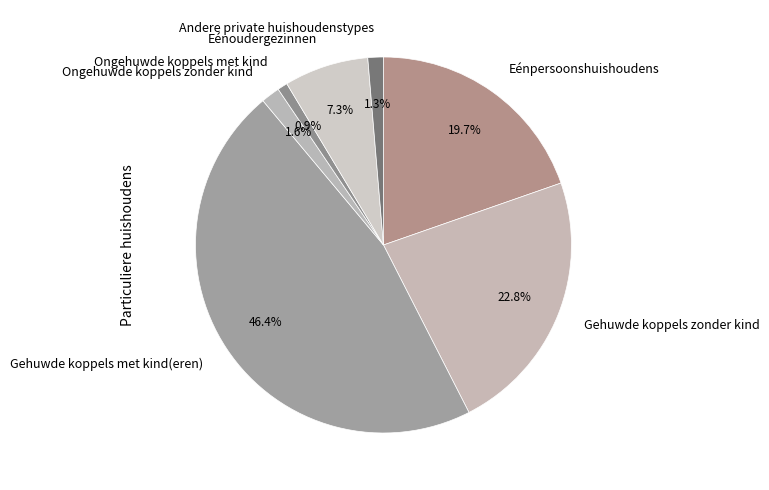

What percentage is the Andere private huishoudenstypes slice, to the nearest percent?

1%